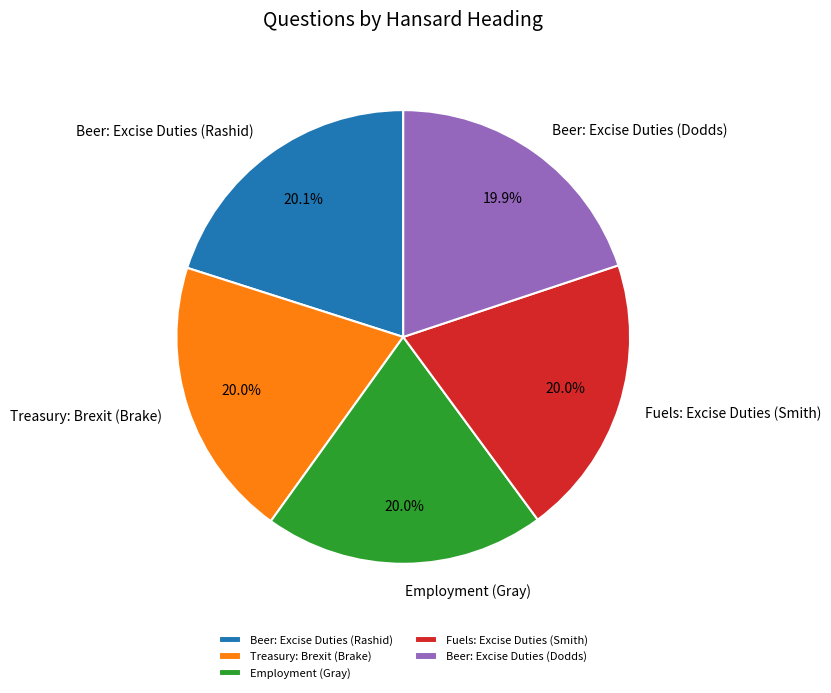

How many slices are in this pie chart?

5